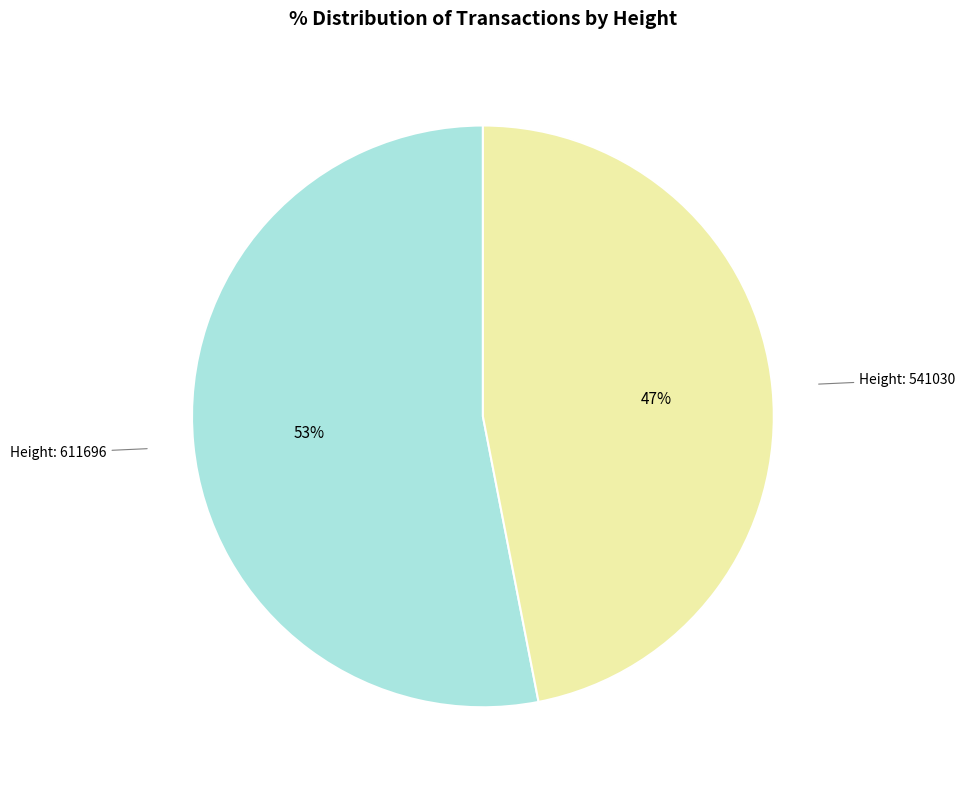

Is the sum of Height: 611696 and Height: 541030 greater than half?

Yes